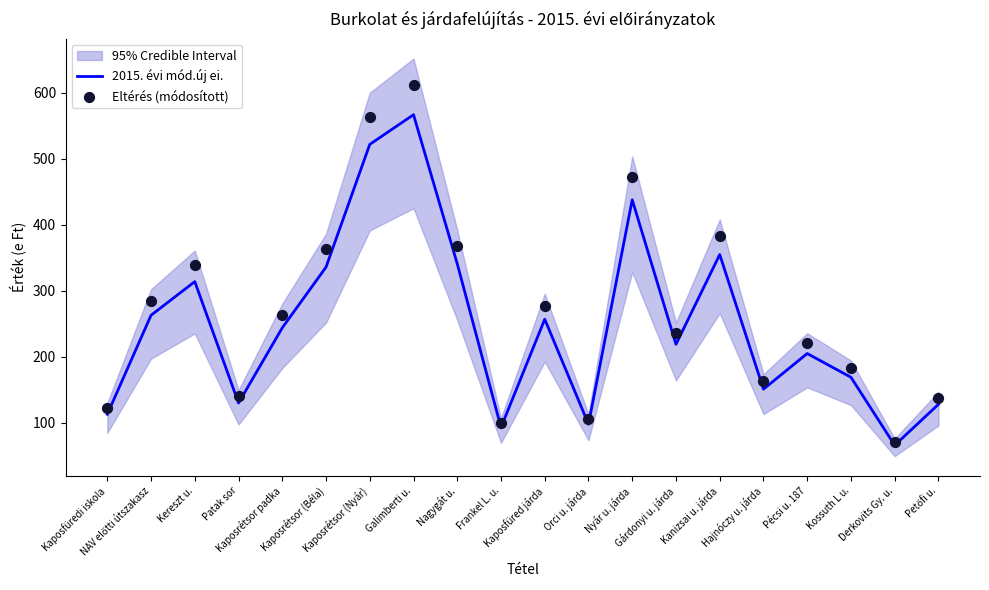

What is the total value across all series at Kanizsai u. járda?

738.4